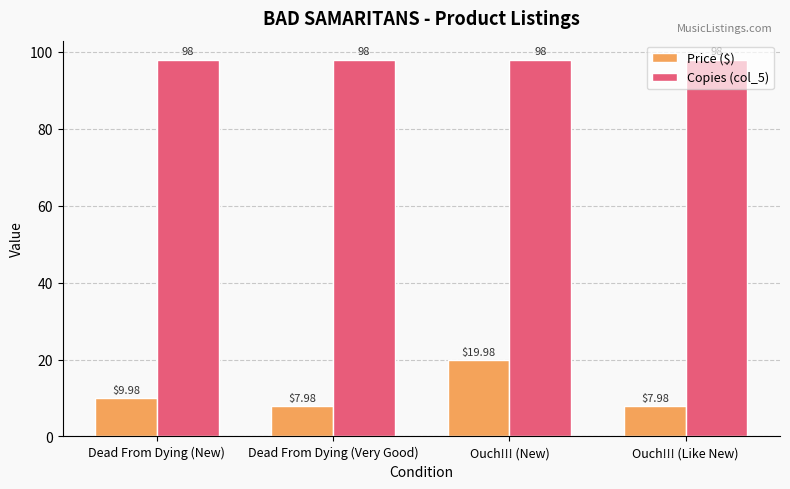

Which series changed the most between Dead From Dying (New) and Dead From Dying (Very Good)?

Price ($)